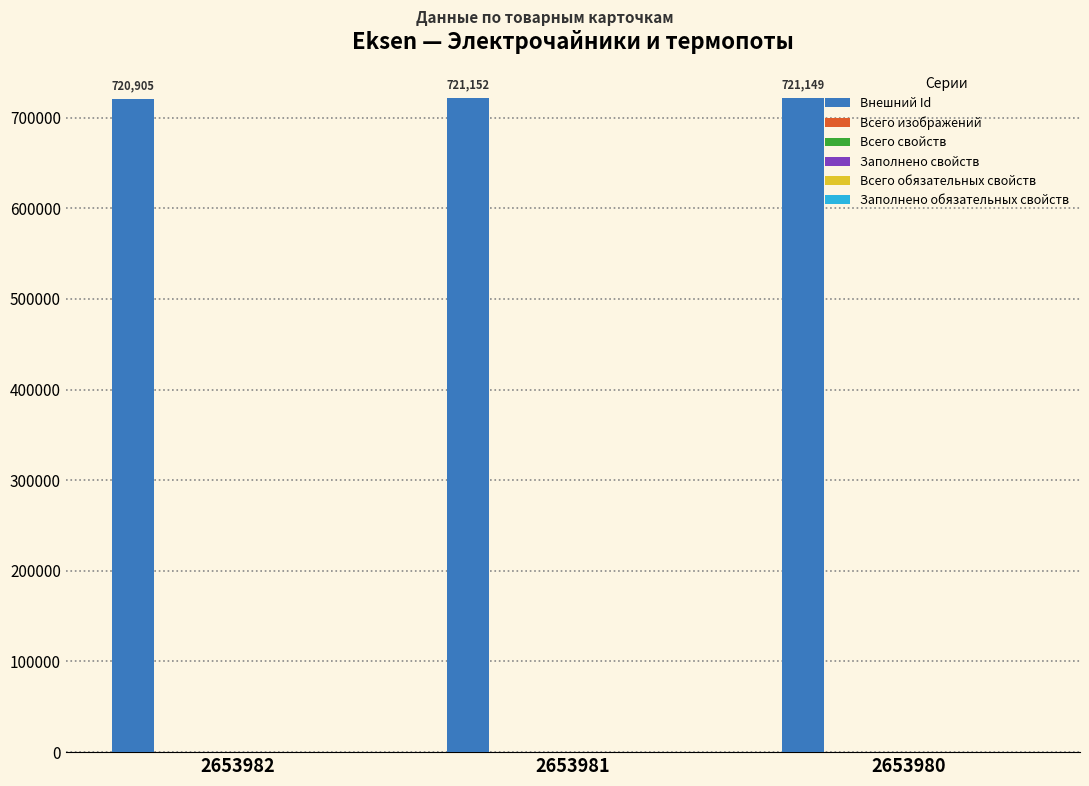

Reading left to right, list all the values displayed in this chart.

720905	721152	721149